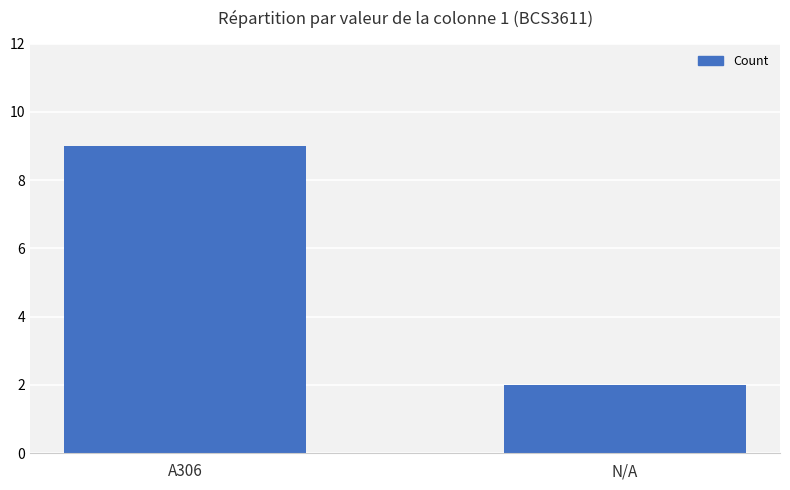

The value at N/A is 2. True or false?

True